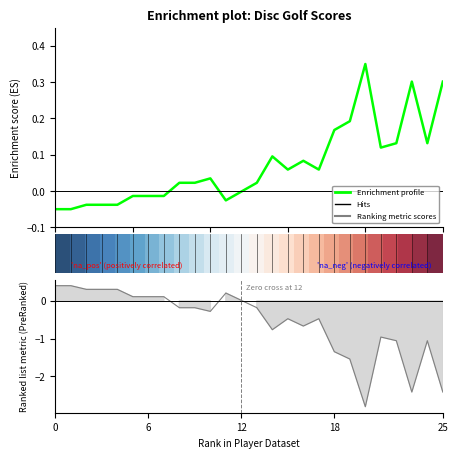

Is this an area chart (filled region under the line)?

No